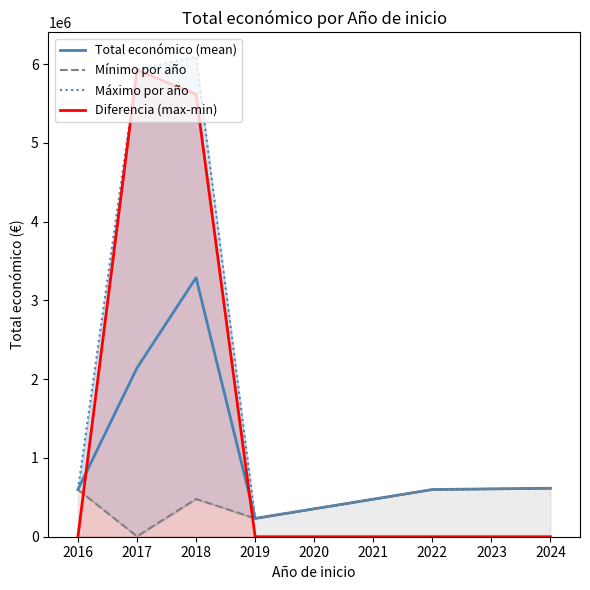

How many interior local valleys does the Mínimo por año series have?

2